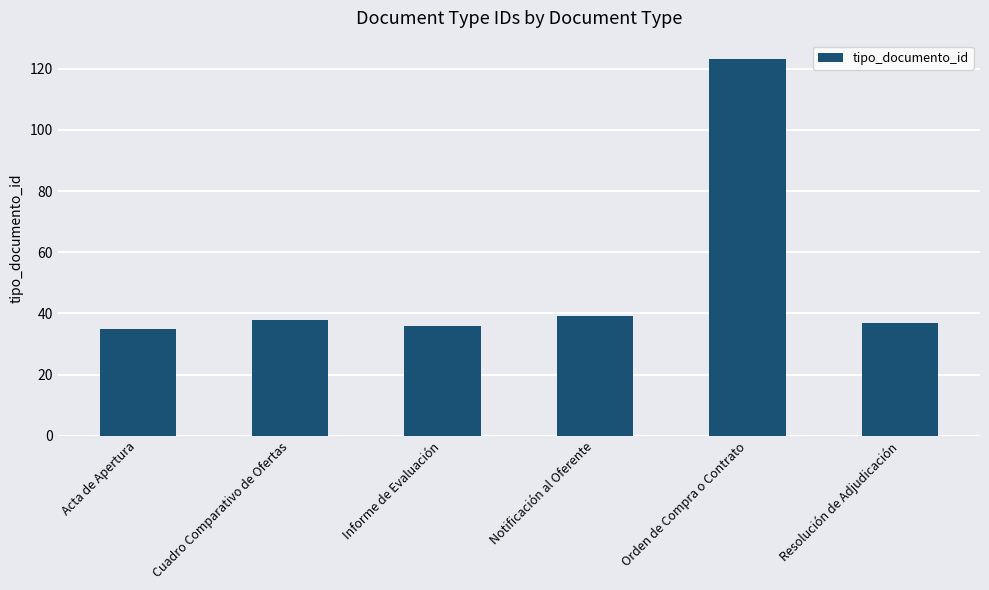

What value does the data have at Orden de Compra o Contrato?

123